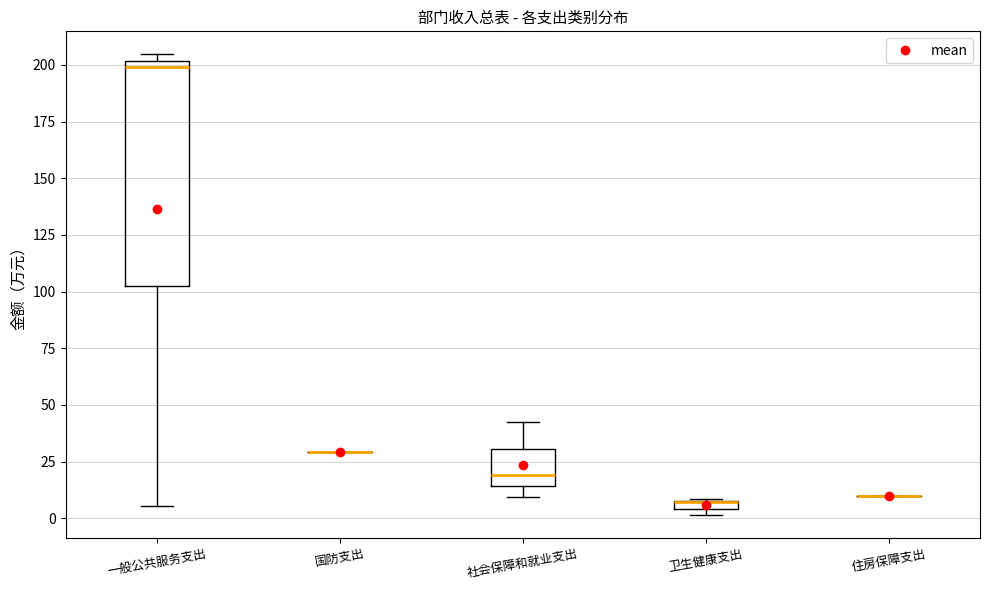

Which box is the tallest, from its lower edge to its upper edge?

一般公共服务支出